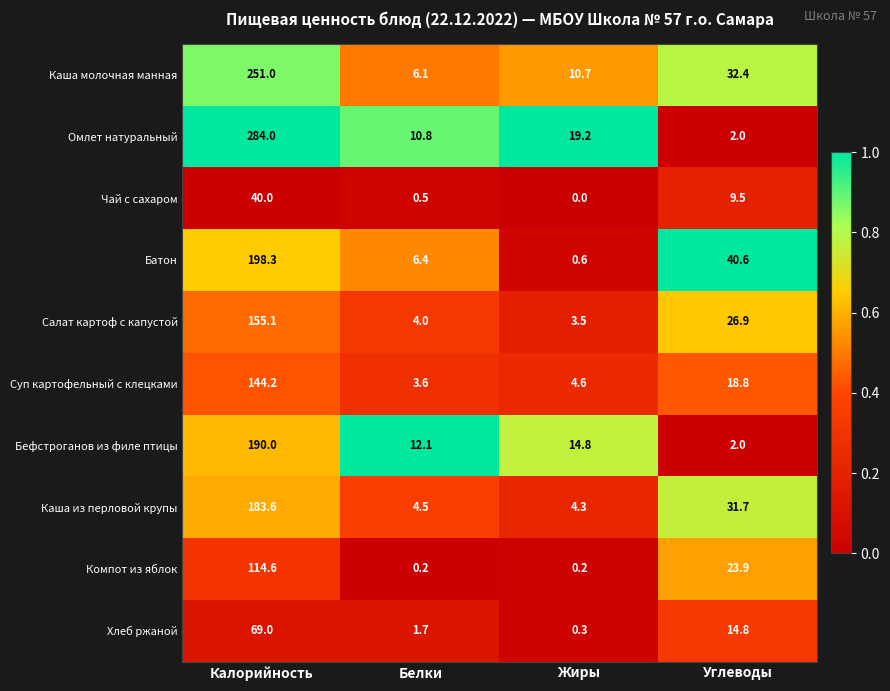

List the labels in order of Салат картоф с капустой value, smallest first.

Жиры, Белки, Углеводы, Калорийность